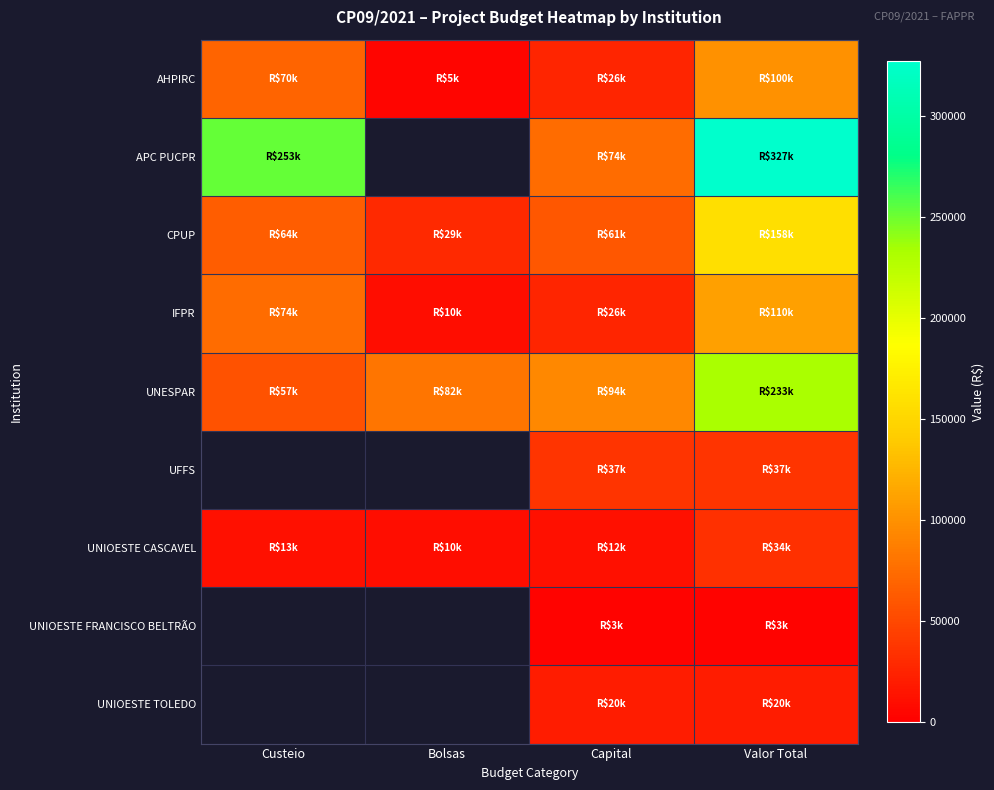

Which category has the lowest value across all series?

Capital